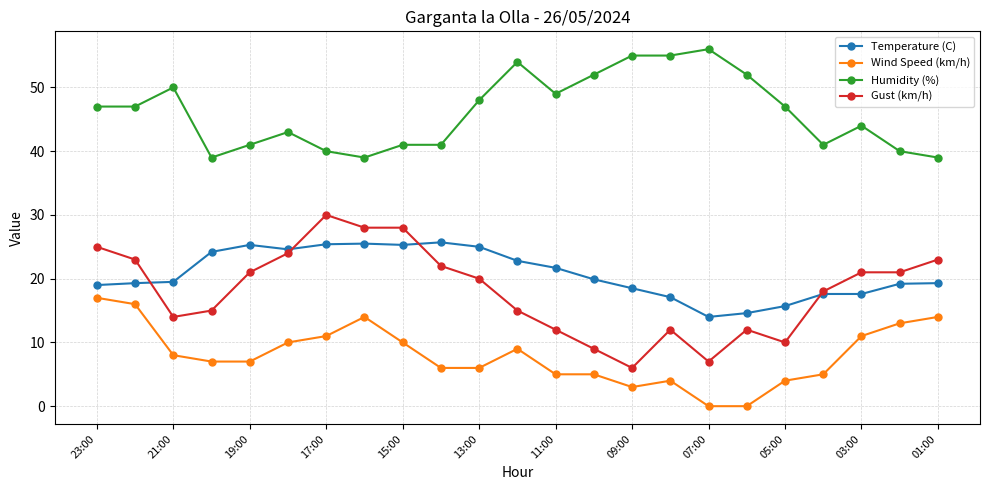

True or false: Humidity (%) and Wind Speed (km/h) intersect in this chart.

False